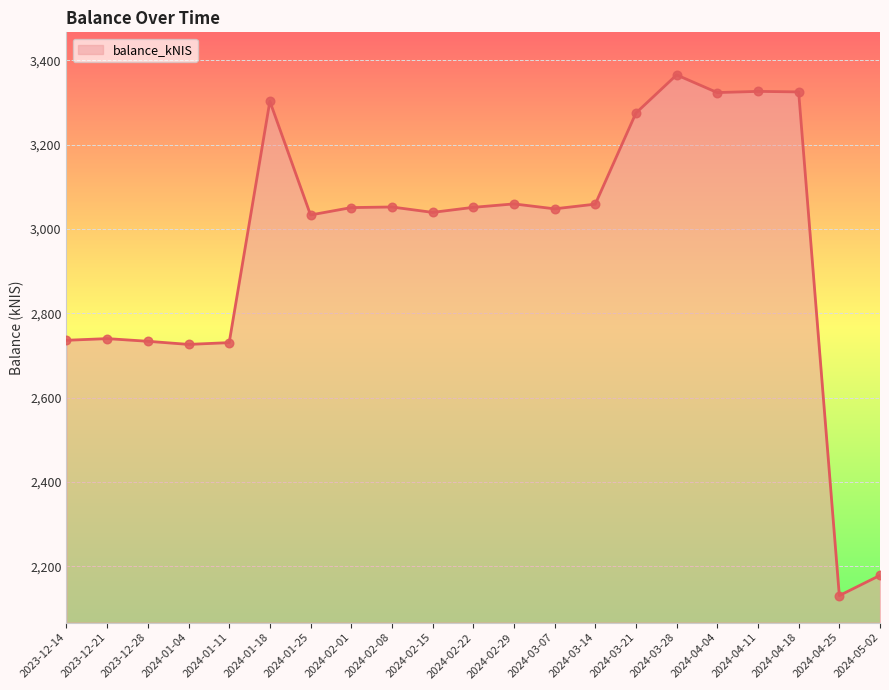

Approximately how many times larger is the value at 2024-04-25 compared to 2024-04-18?

0.6